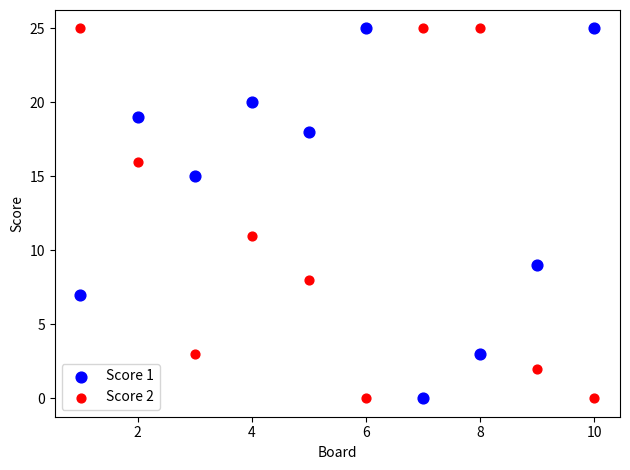

Across all series, what Y value is closest to 12?

11